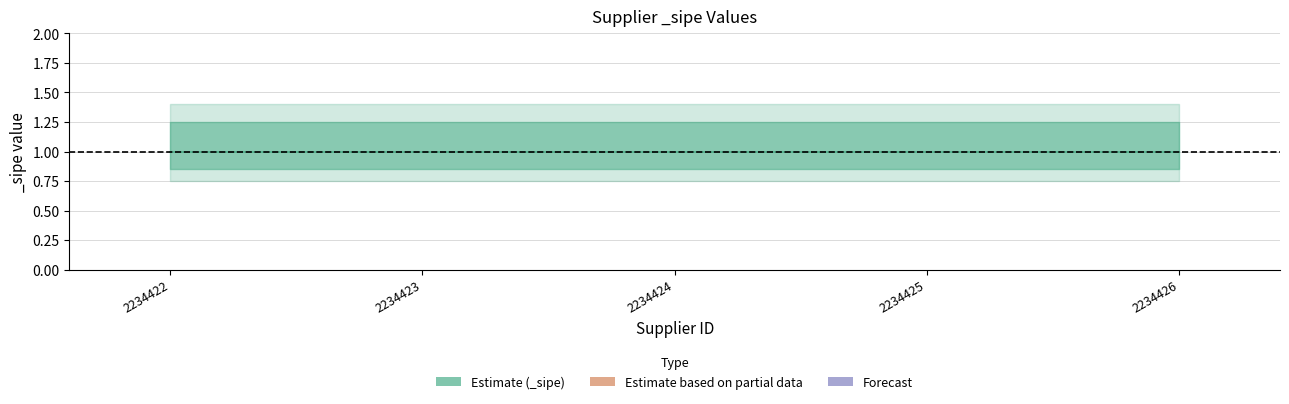

Is it true that lower equals 0.2 at 2234422?

False